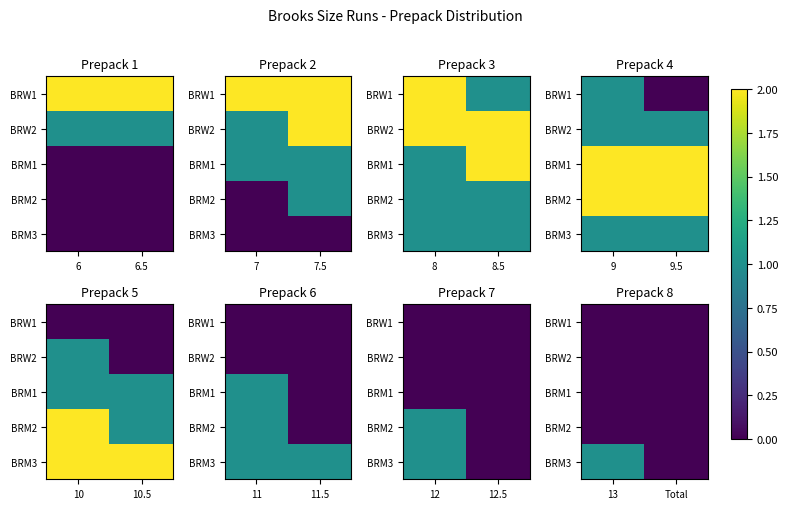

At how many categories does at least one series exceed 0?

1